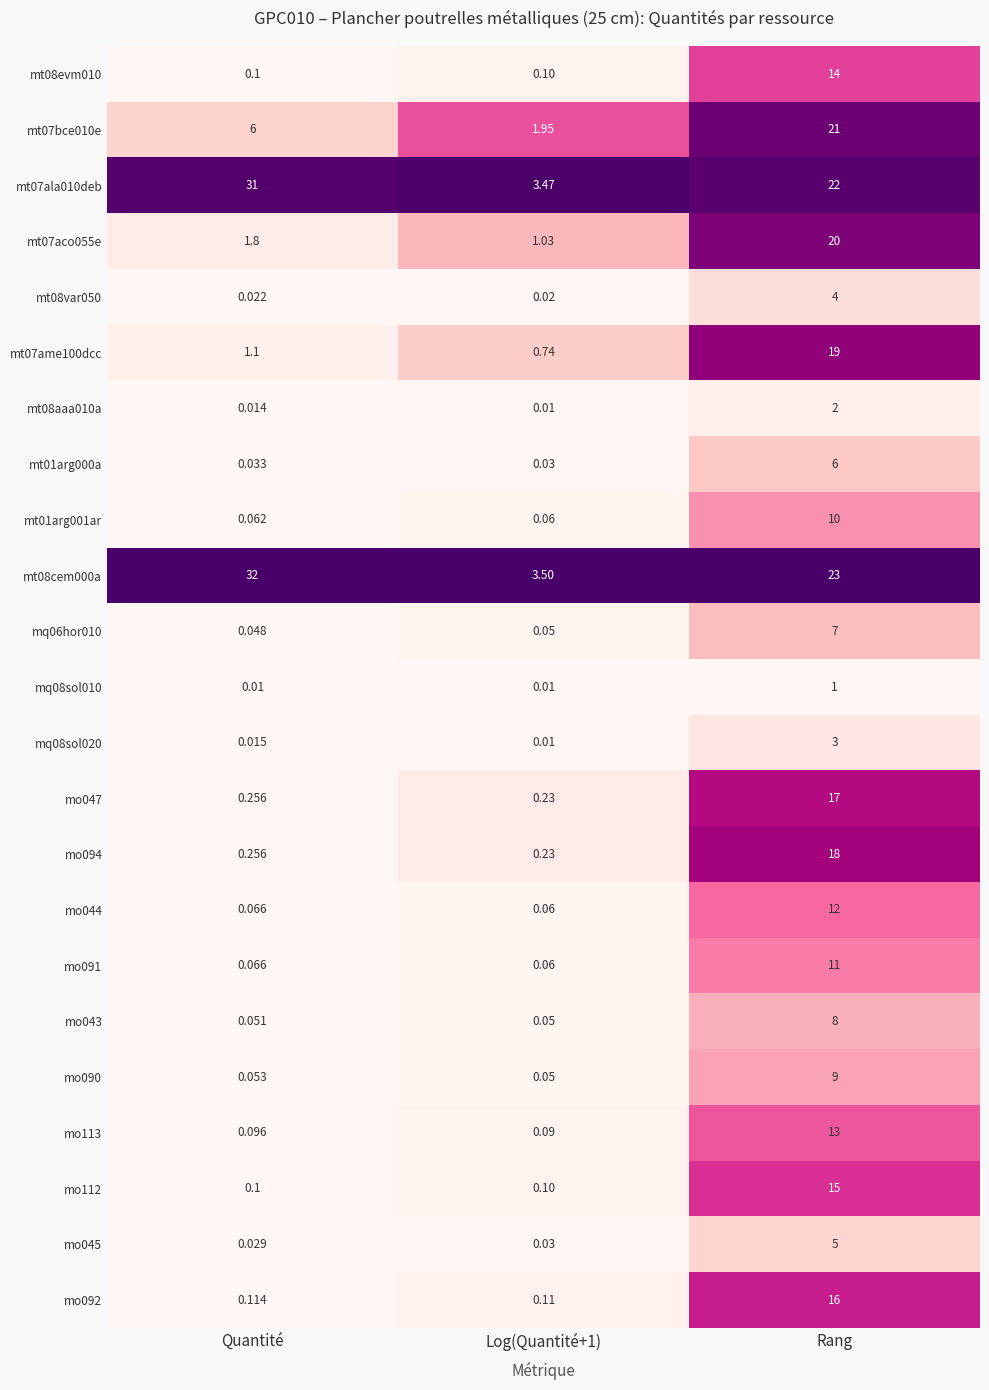

At which category is the sum across all series the highest?

Rang